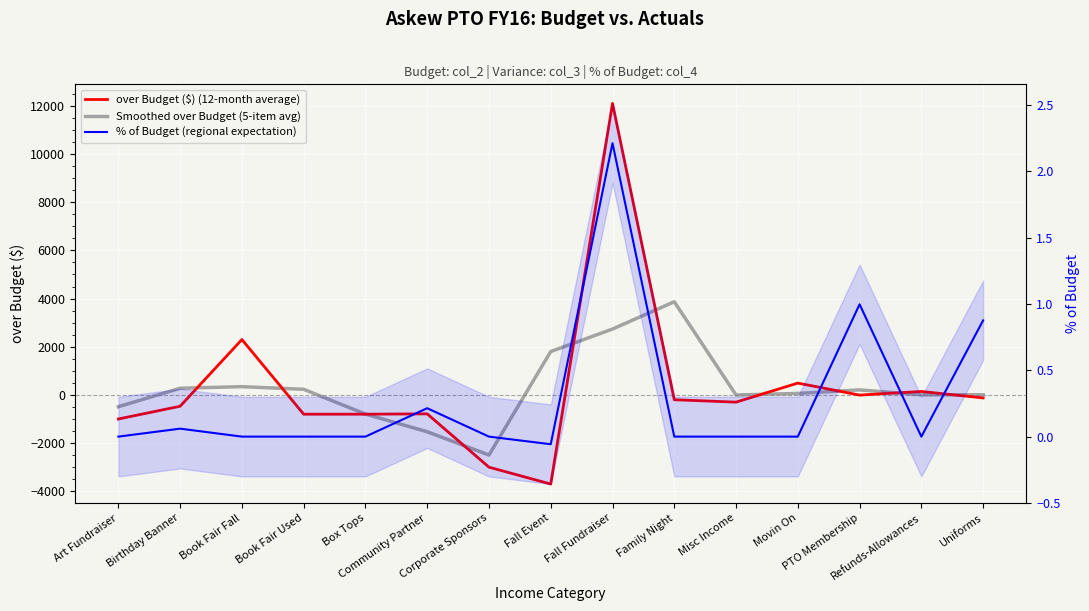

What position from the right is Box Tops?

11